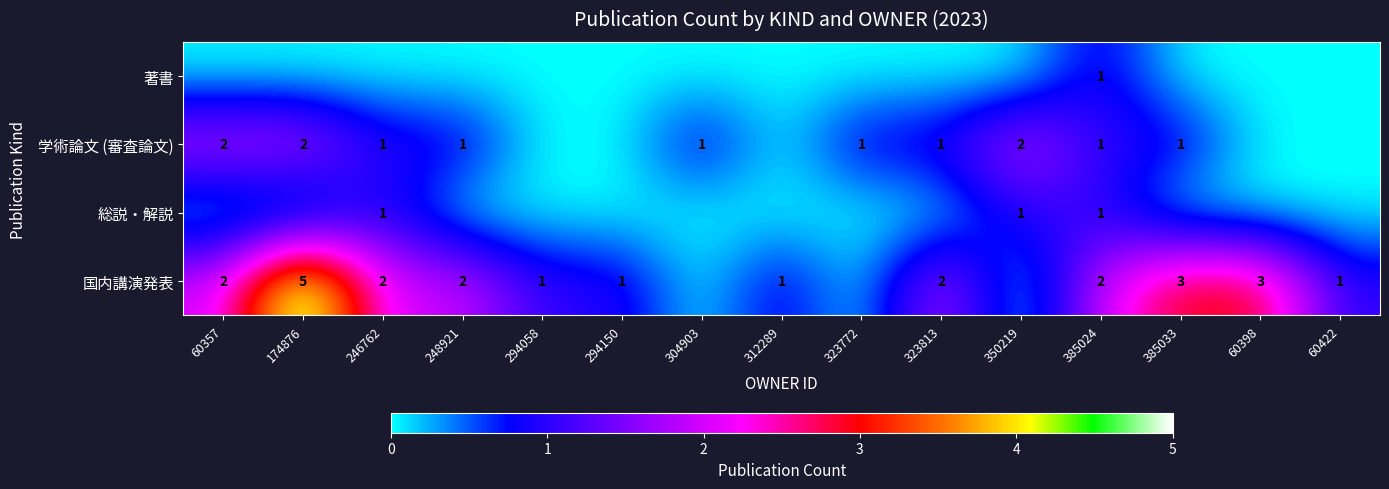

What is the sum of the 国内講演発表 values at 60398 and 294058?

4